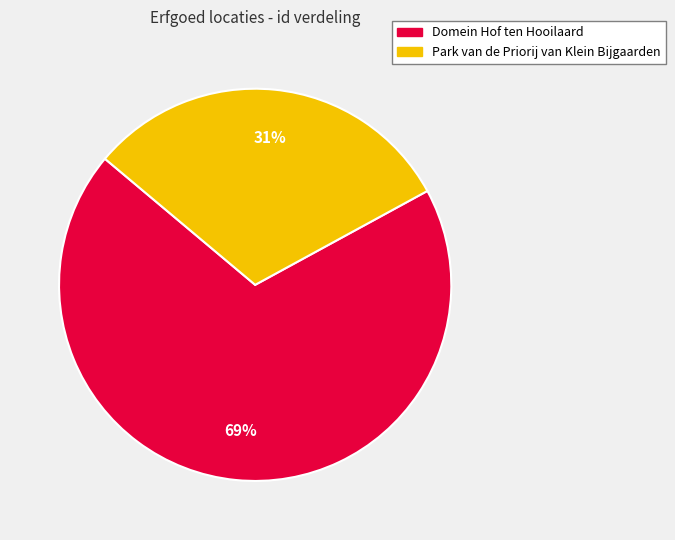

What percentage is the Park van de Priorij van Klein Bijgaarden slice, to the nearest percent?

31%